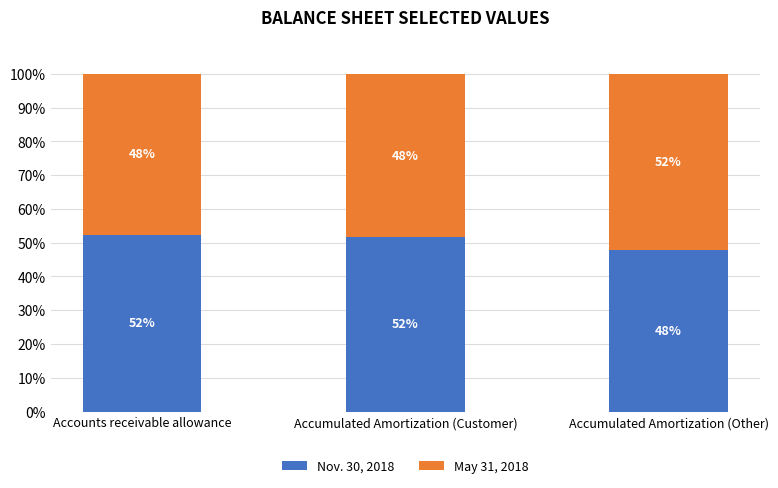

What is the sum of the Nov. 30, 2018 values at Accumulated Amortization (Customer) and Accounts receivable allowance?

104.0